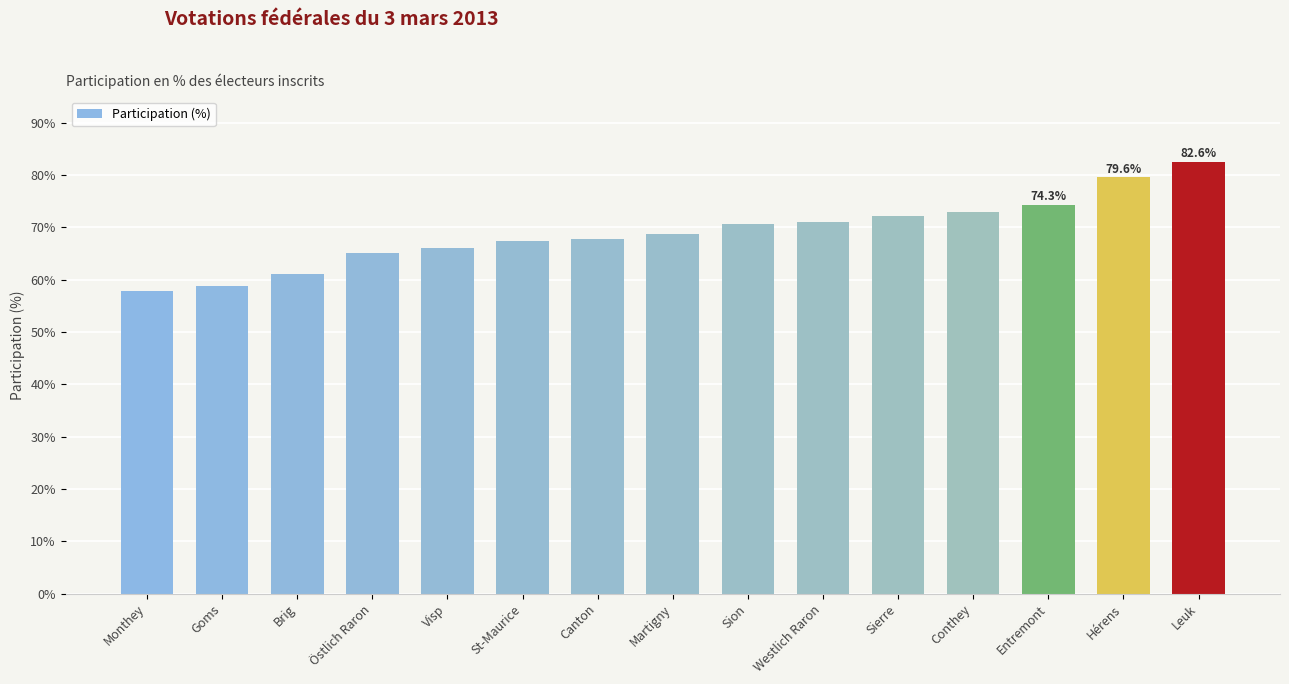

What is the label of the 4th bar from the right?

Conthey